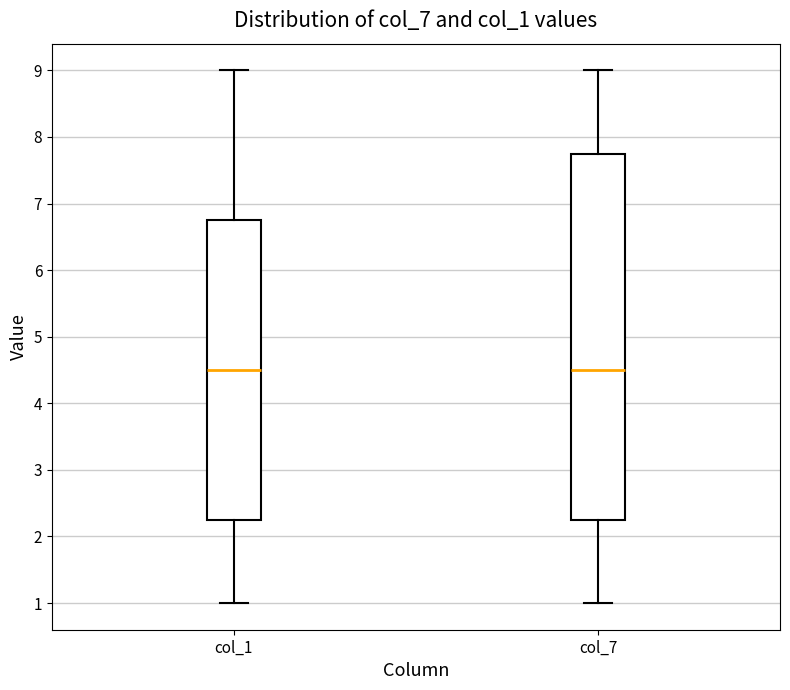

Reading left to right, read every box against the y-axis: the position of its median line, the range the box covers, and the ends of its whiskers. The values are not printed on the chart, so give them approximately, as read against the axis.

col_1: median 4.5, box 2.3 to 6.8, whiskers 1.0 to 9.0
col_7: median 4.5, box 2.3 to 7.8, whiskers 1.0 to 9.0